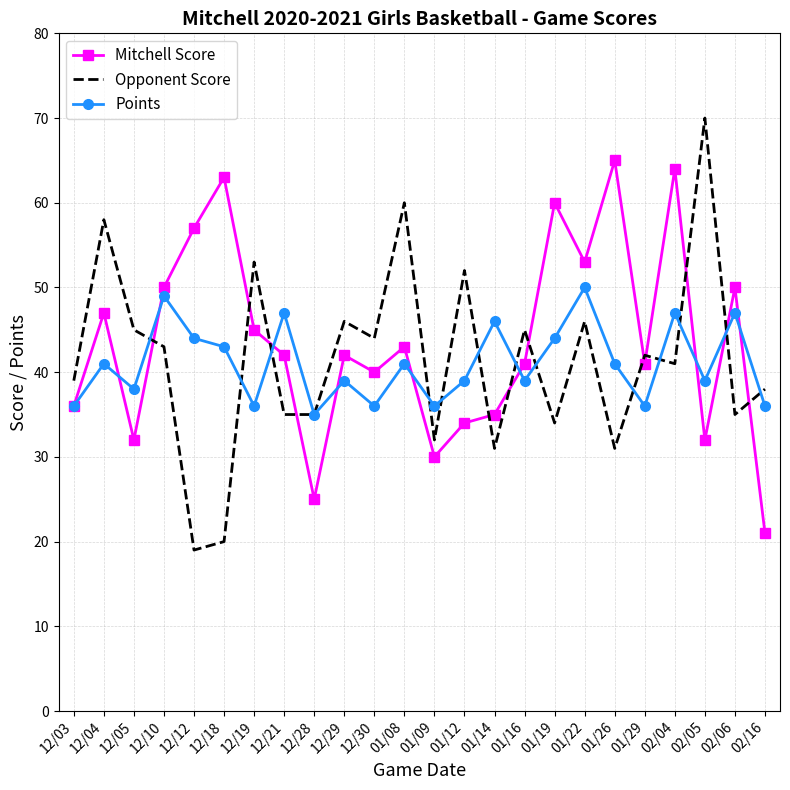

Between which two adjacent categories do Points and Opponent Score first intersect?

12/05 and 12/10